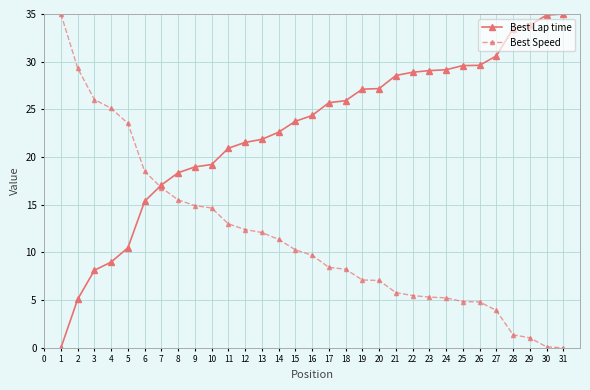

What is the value of the Best Lap time point at the 16th from the left?

24.4